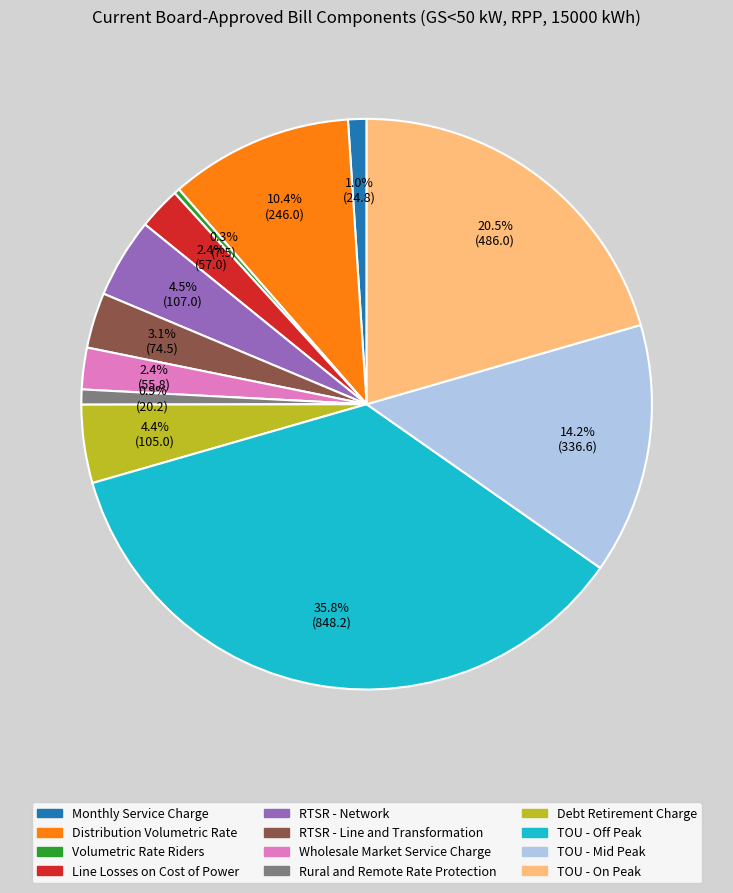

What is the ratio of the value at Monthly Service Charge to the value at TOU - Mid Peak?

0.1